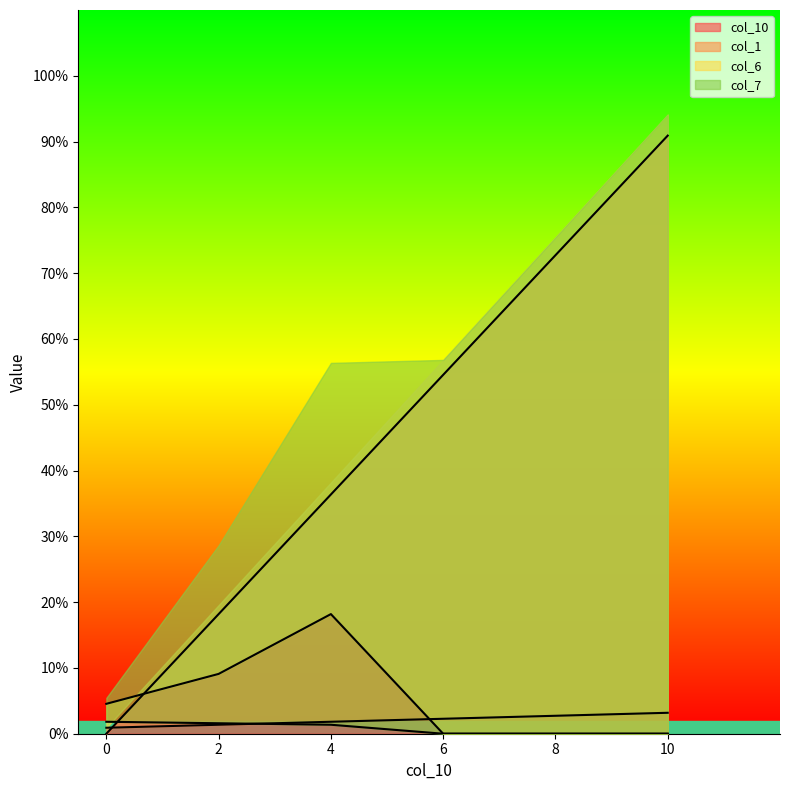

What is the difference between the col_6 values at 4 and 0?

0.1